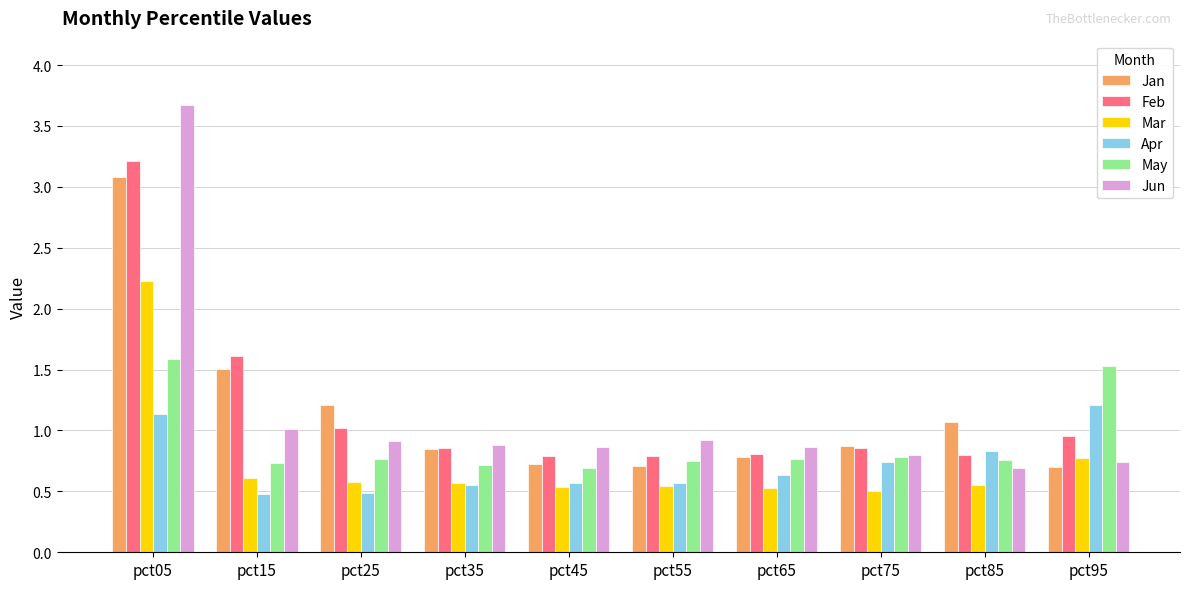

At which label is Jun closest to 2?

pct15